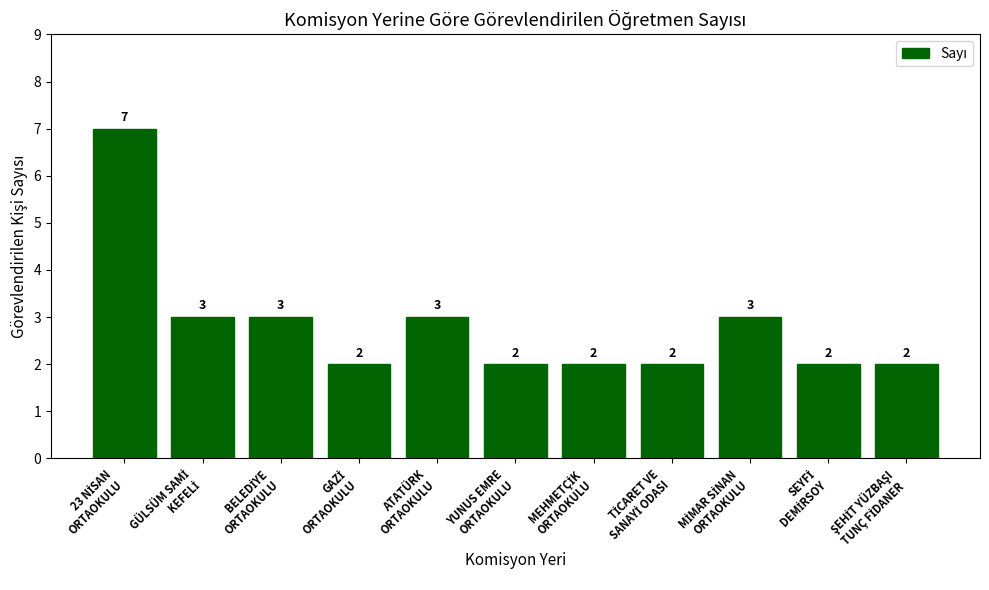

What is the maximum value shown in the chart?

7